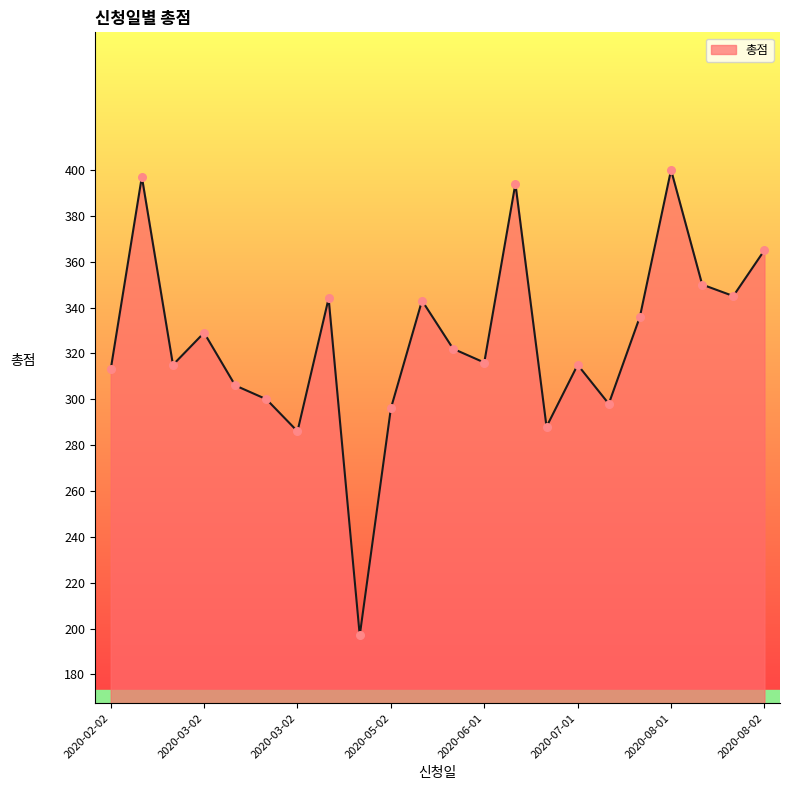

What is the maximum value shown in the chart?

400